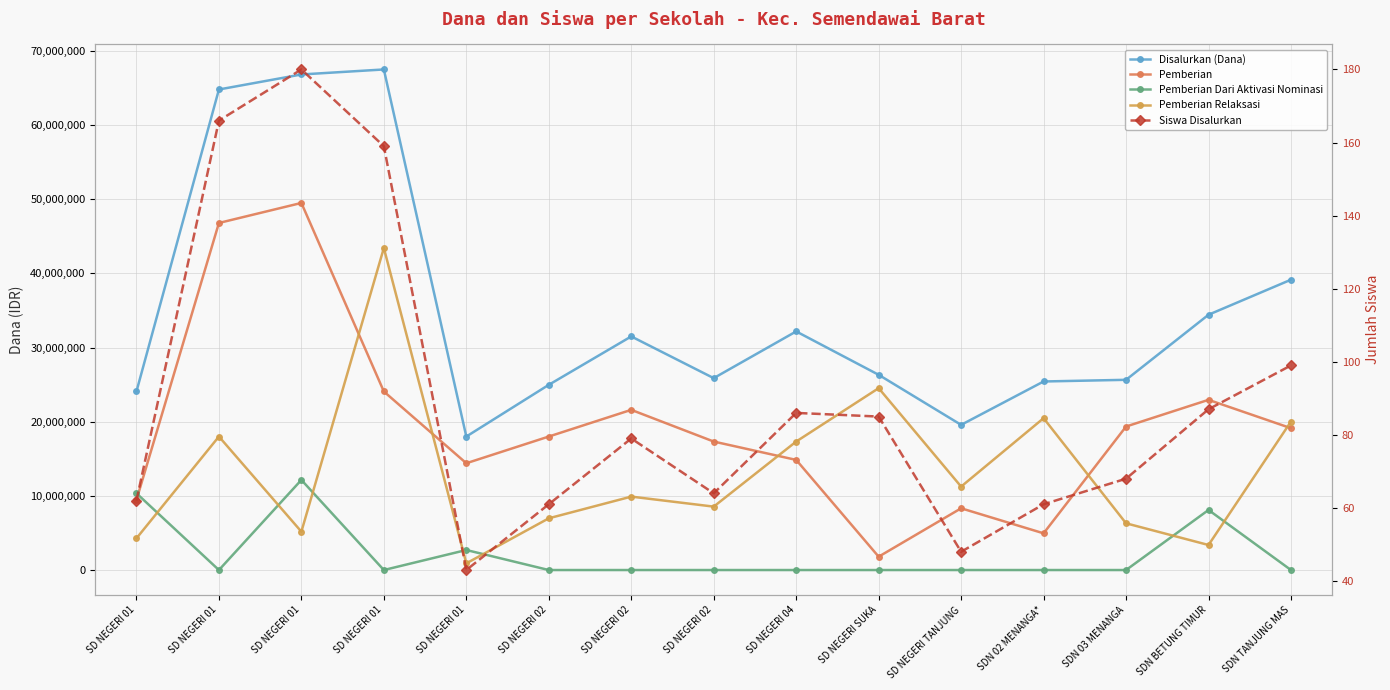

True or false: Pemberian Relaksasi and Siswa Disalurkan intersect in this chart.

False